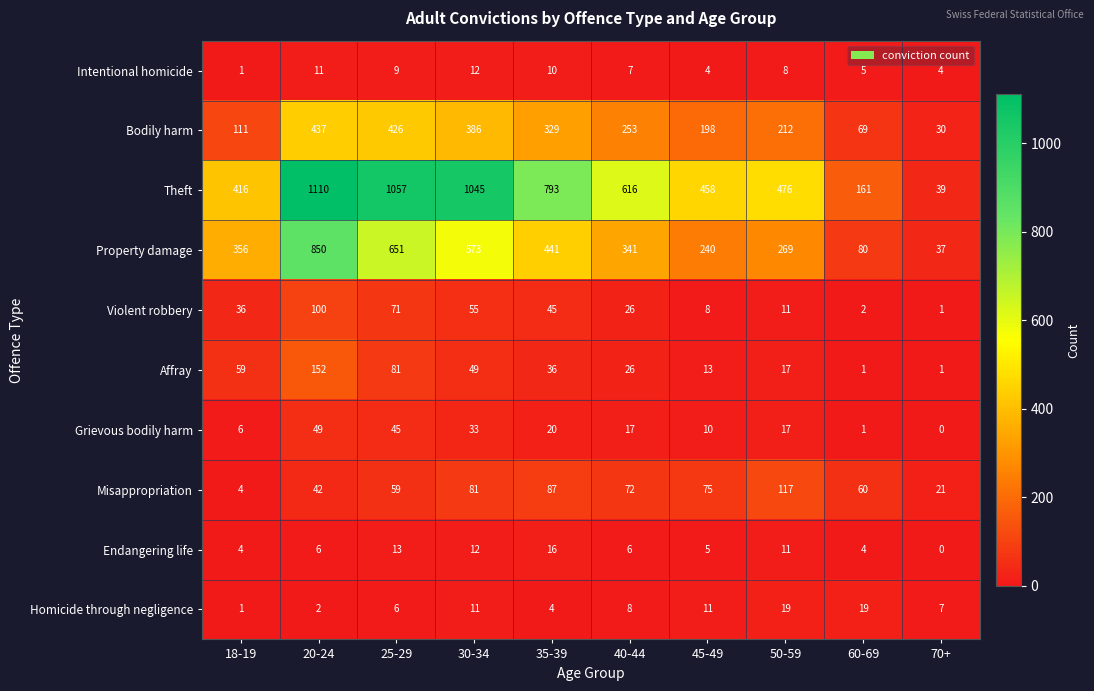

Which series has the largest total across all categories?

Theft